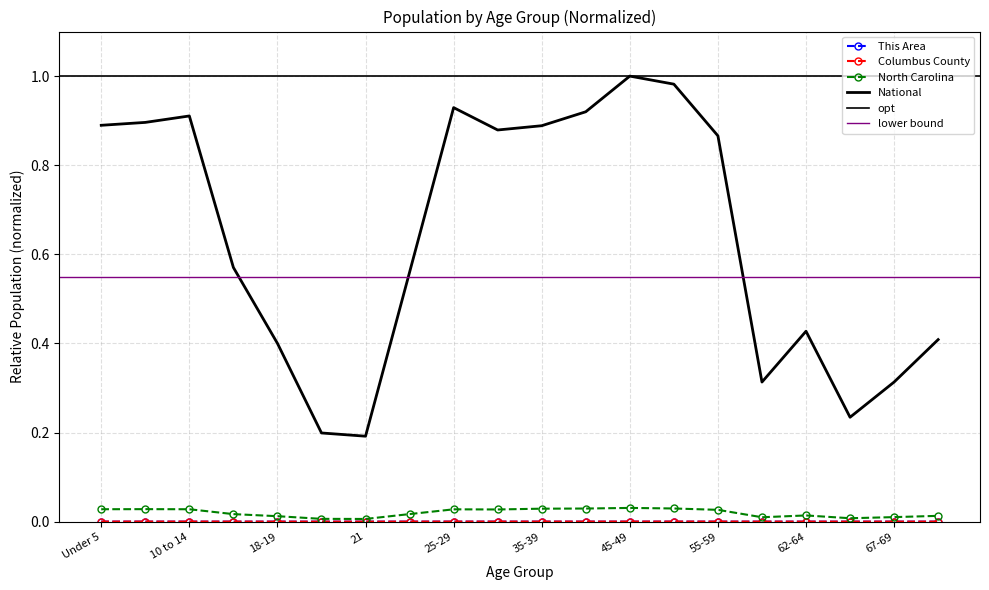

At which category is the sum across all series the highest?

45-49